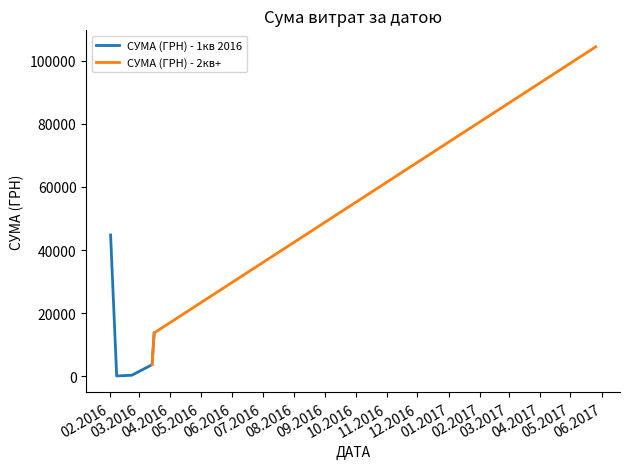

Is it true that the value at 23.02.2016 is 165.6?

False